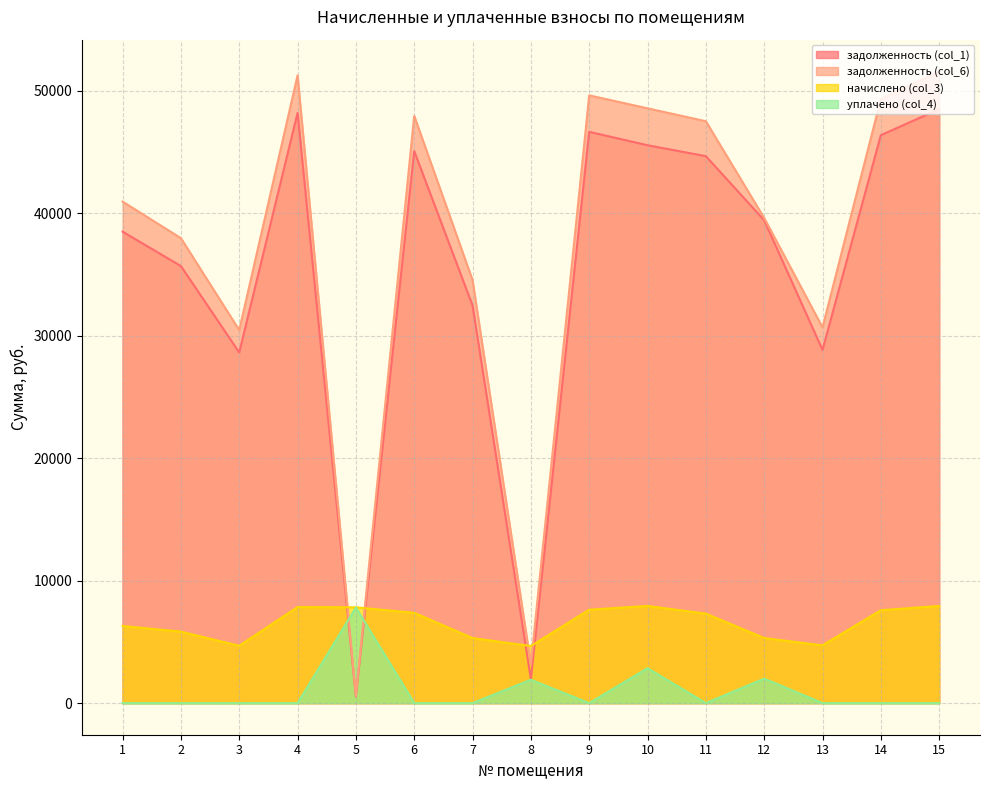

What is the minimum value for задолженность (col_6)?

600.0